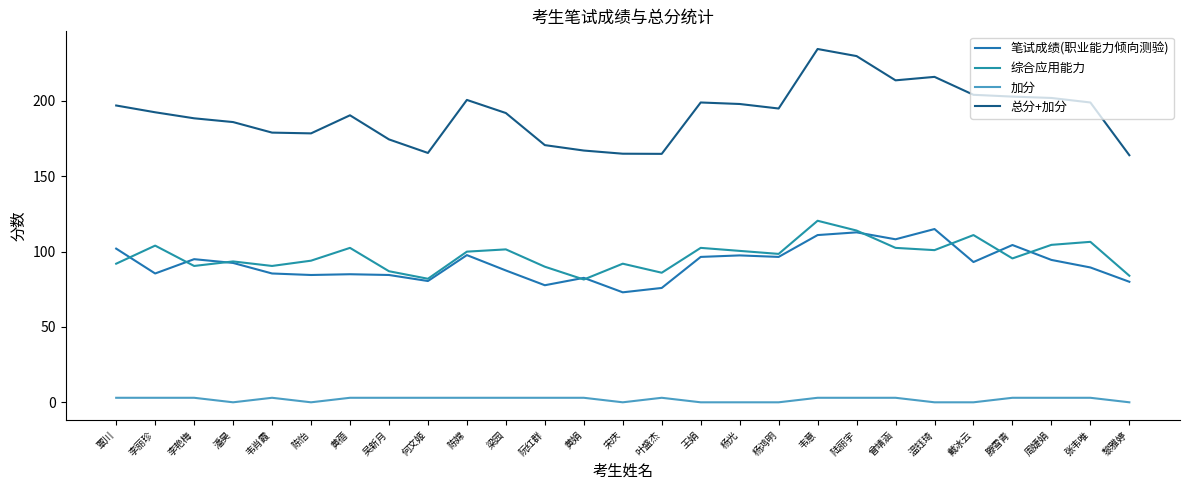

What is the total value across all series at 滕雪青?

405.8